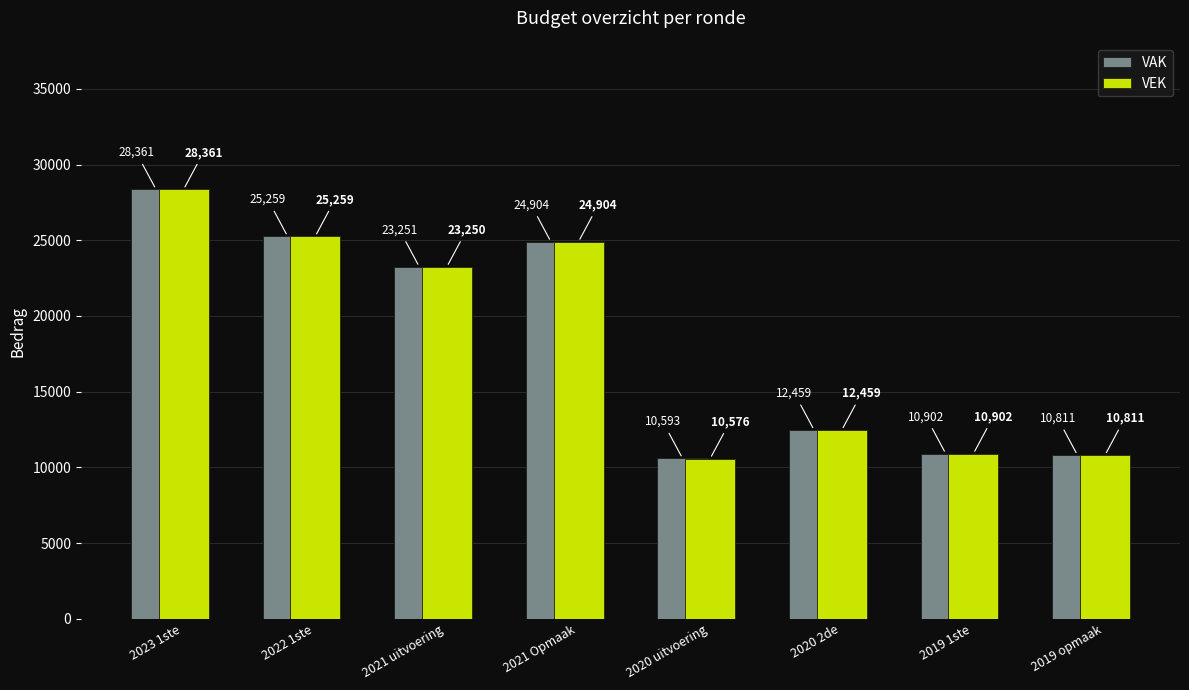

What are all the series names shown in the legend?

VAK, VEK